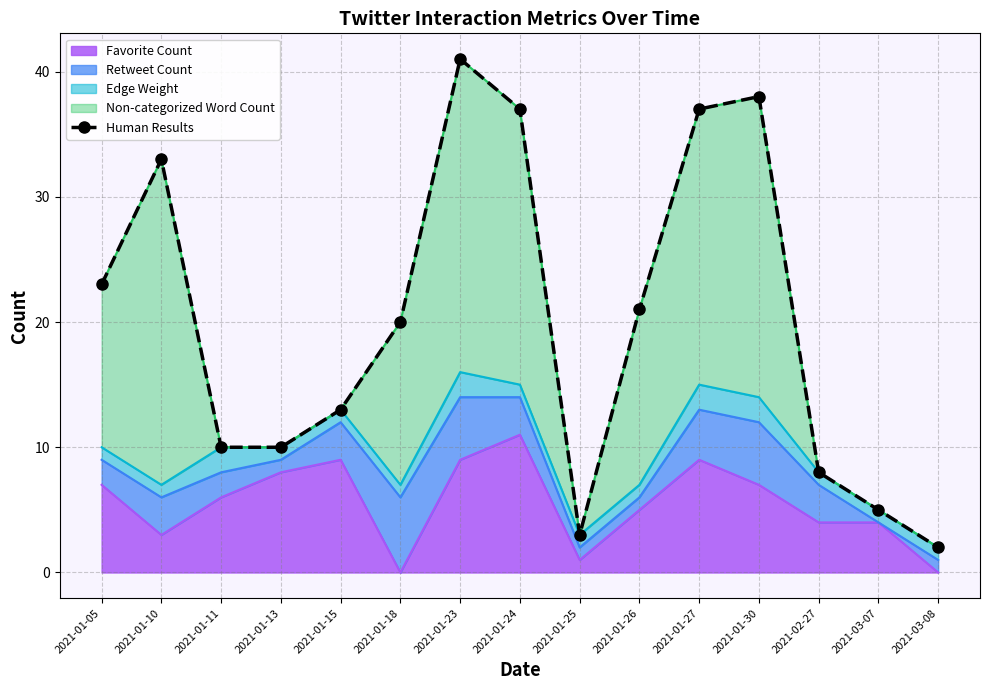

What is the sum of all values?

301